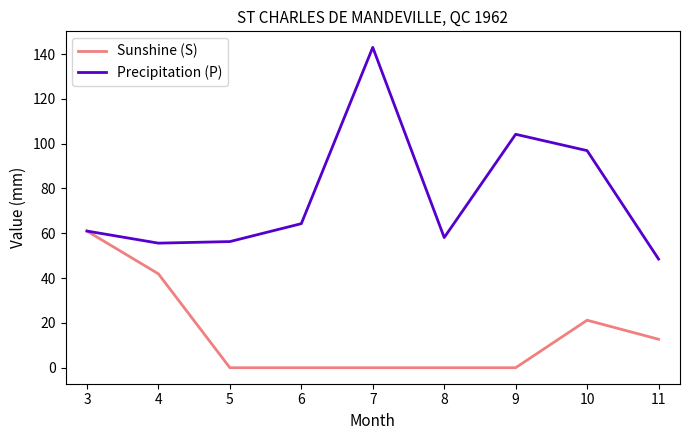

Is this an area chart (filled region under the line)?

No